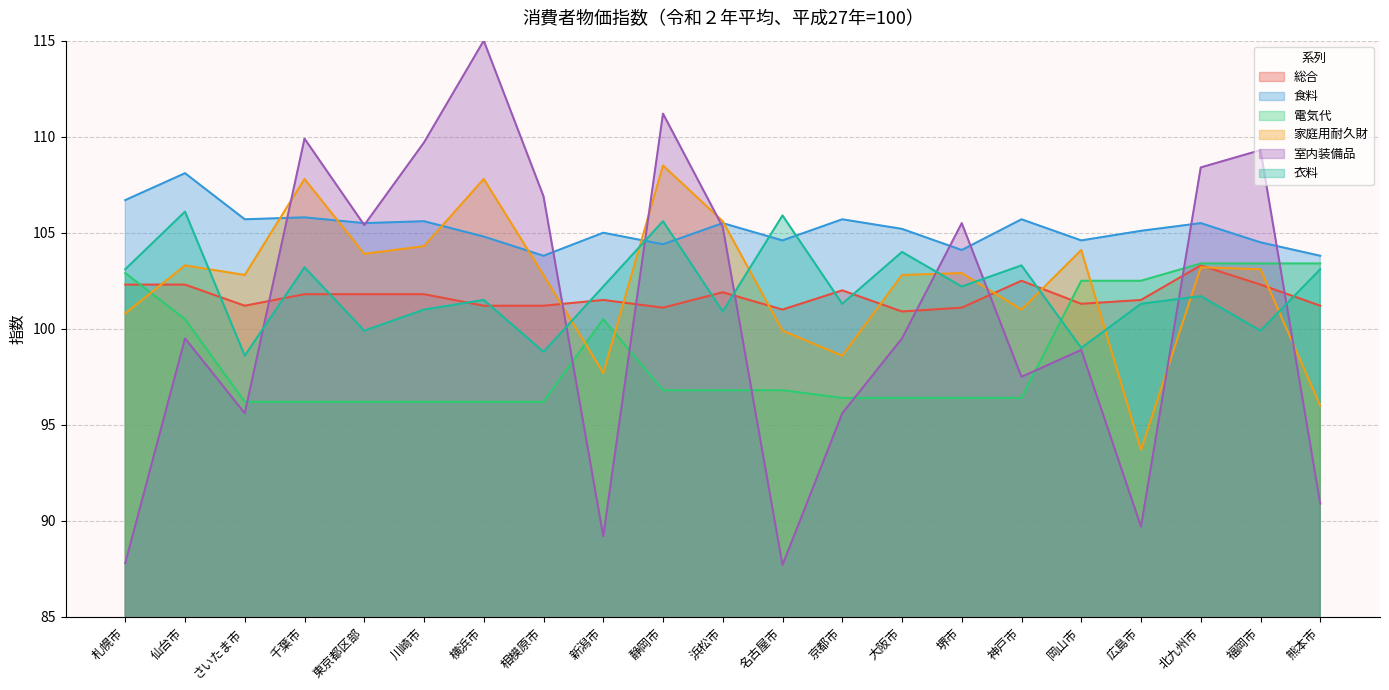

The 食料 series shows 104.6 at 名古屋市. True or false?

True